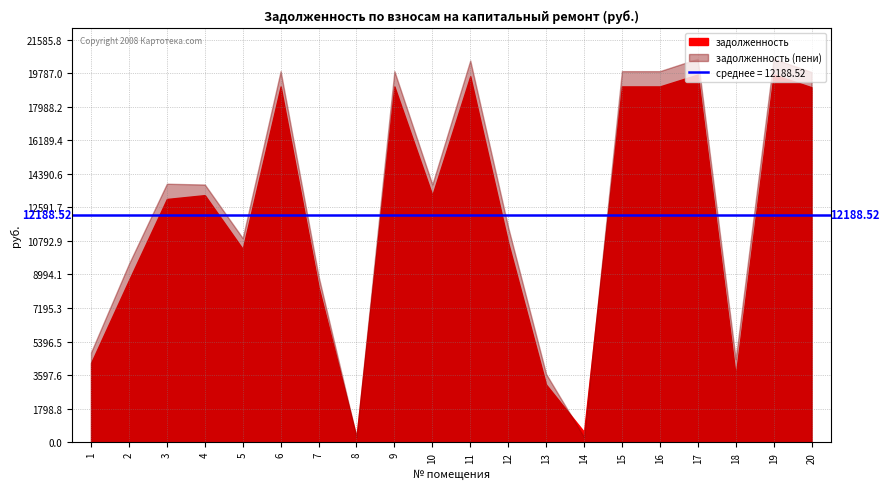

What is the minimum value for задолженность?

280.1